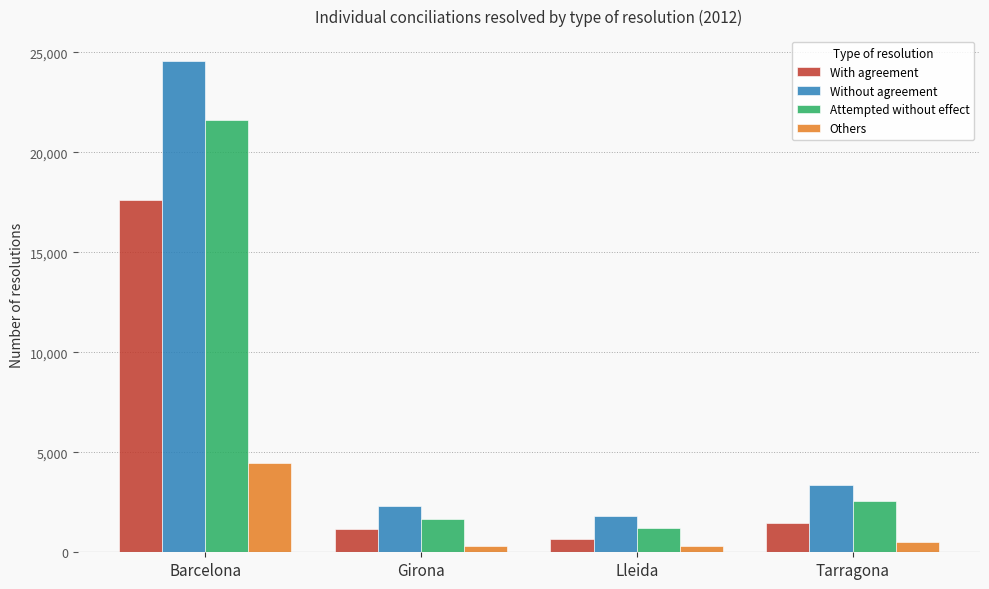

Which category has the lowest value in the Attempted without effect series?

Lleida